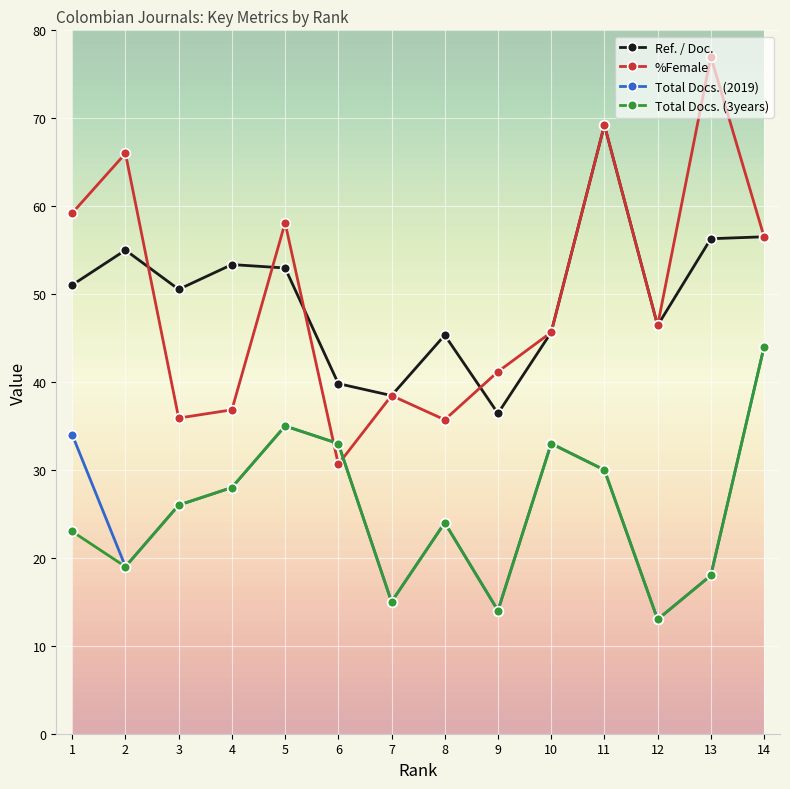

What is the value of the Total Docs. (3years) point at the 3rd from the left?

26.0